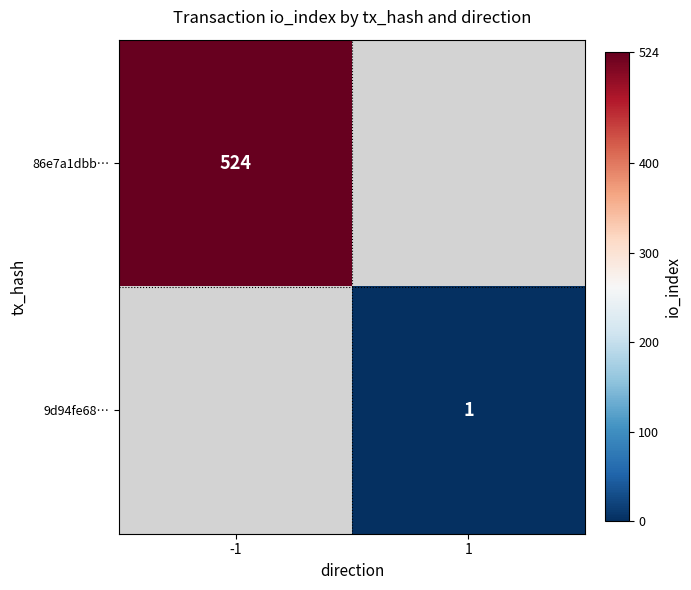

Is the value of 86e7a1dbb… at -1 greater than the value of 9d94fe68… at 1?

Yes